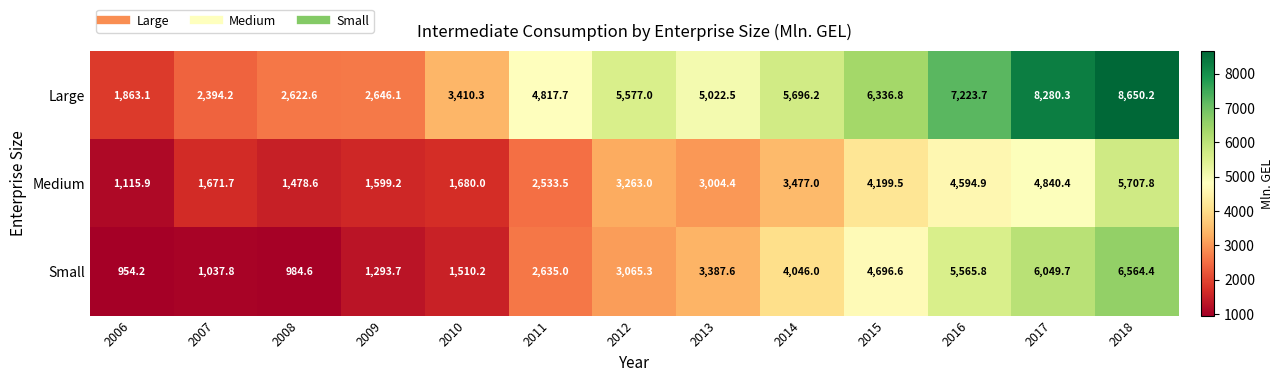

At which category is the sum across all series the highest?

2018